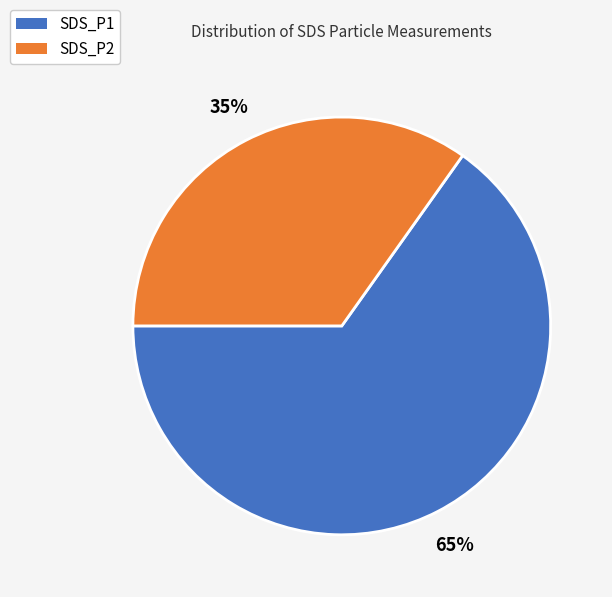

Which has a higher value, SDS_P2 or SDS_P1?

SDS_P1